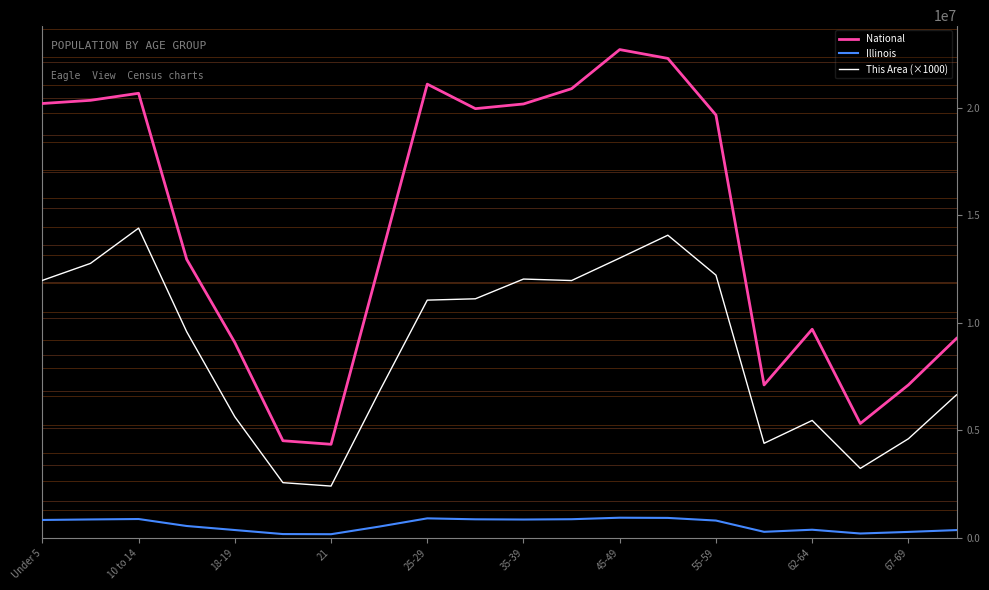

True or false: This Area (×1000) and National intersect in this chart.

False